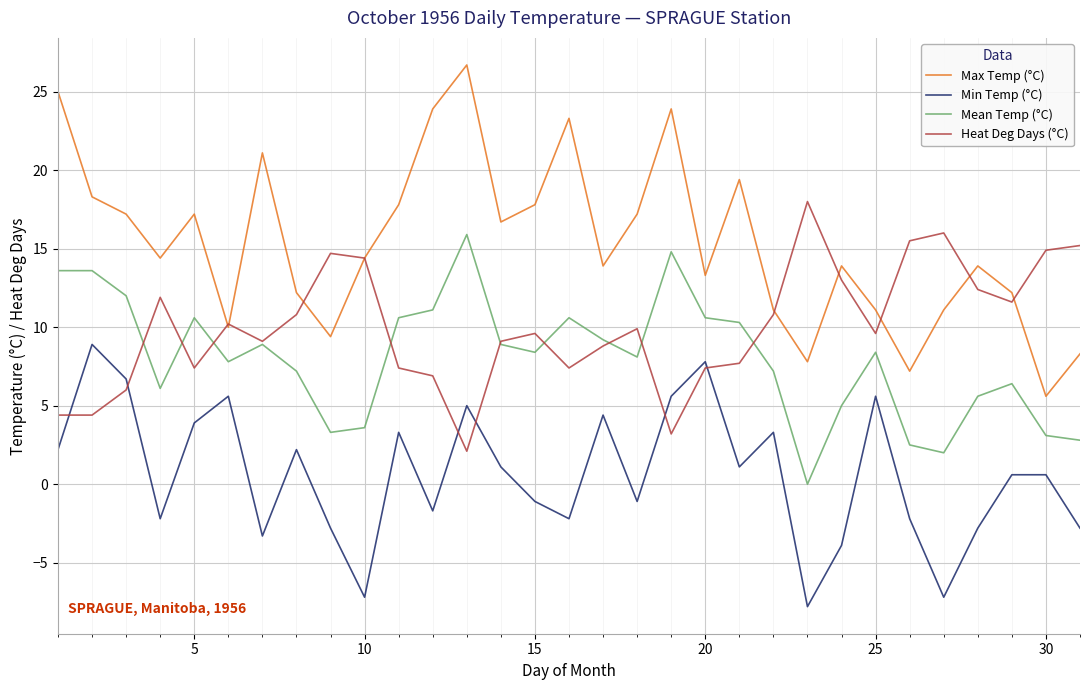

True or false: Min Temp (°C) and Max Temp (°C) intersect in this chart.

False